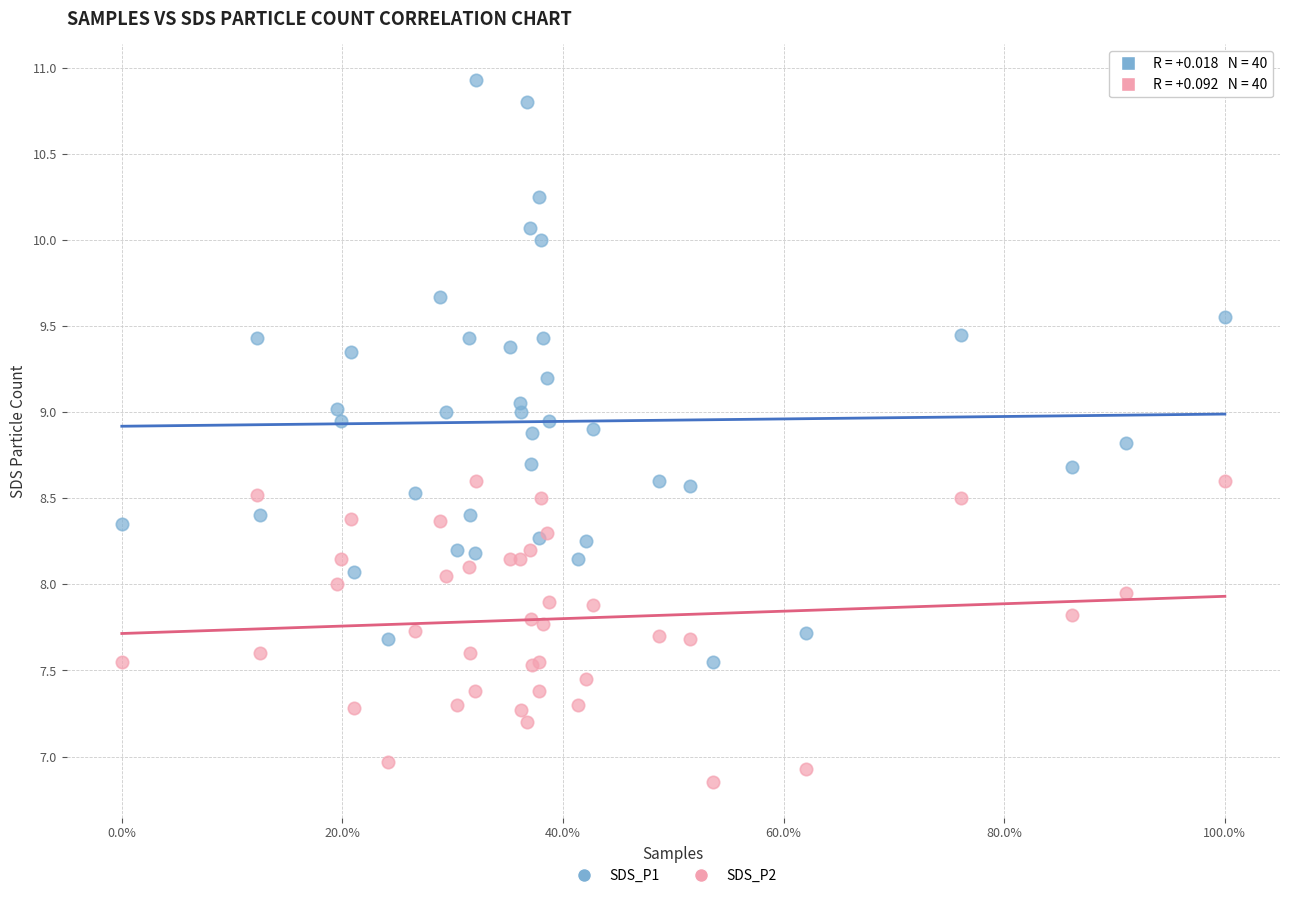

Which series has the largest Y range (max minus min)?

SDS_P1